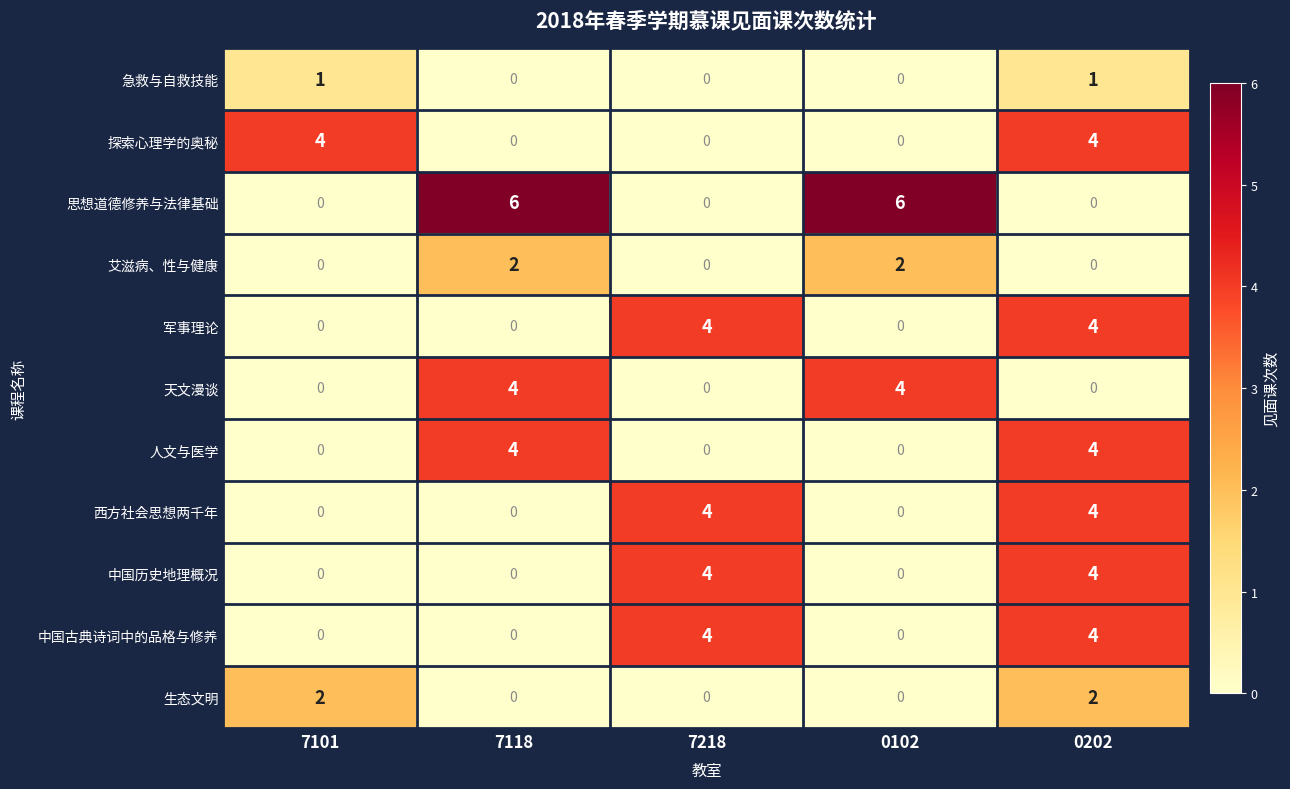

What is the total value across all series at 7101?

7